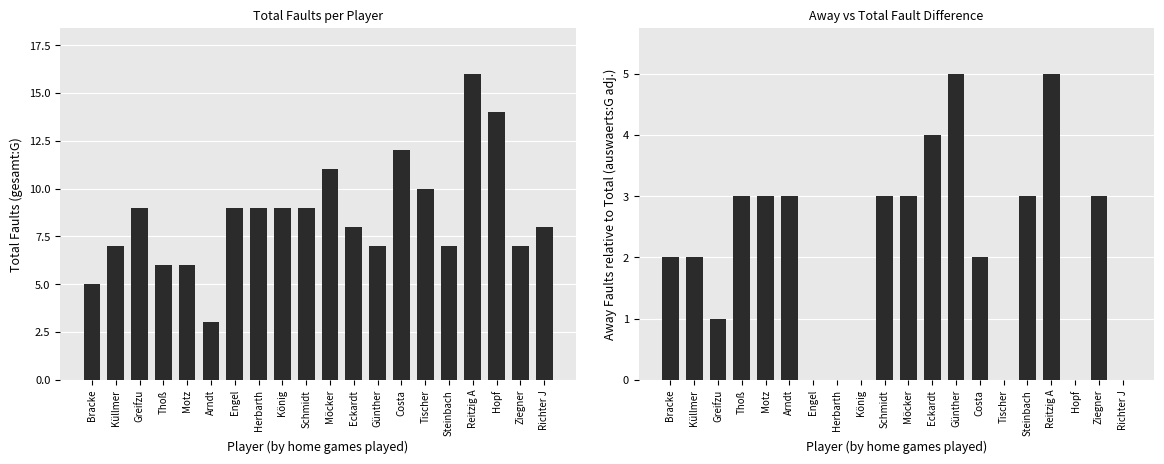

How many auswaerts:G delta values are between 0 and 3?

17